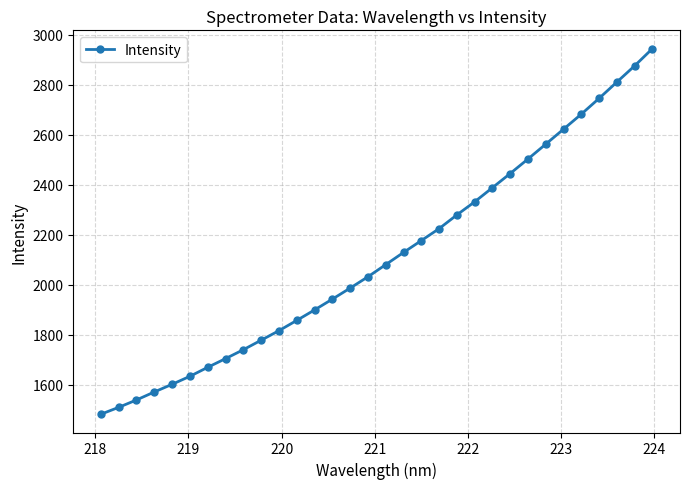

What is the sum of all values?

67547.7